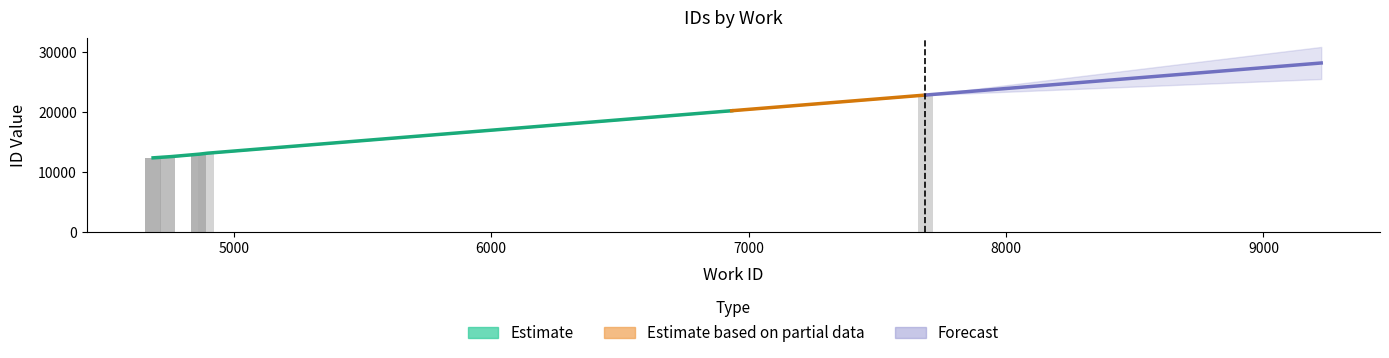

What is the difference between the maximum and minimum values?

10471